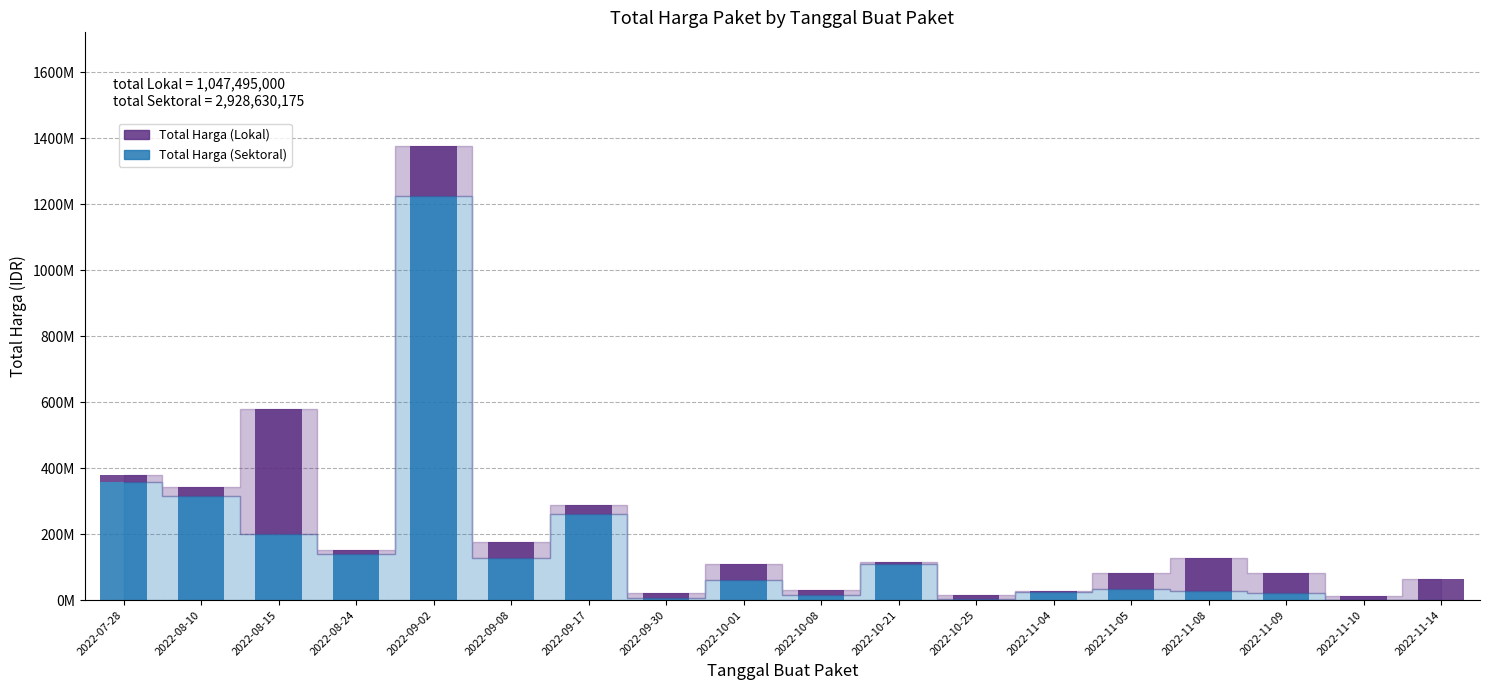

Rank the series by their average value, from lowest to highest.

Total Harga (Lokal), Total Harga (Sektoral)